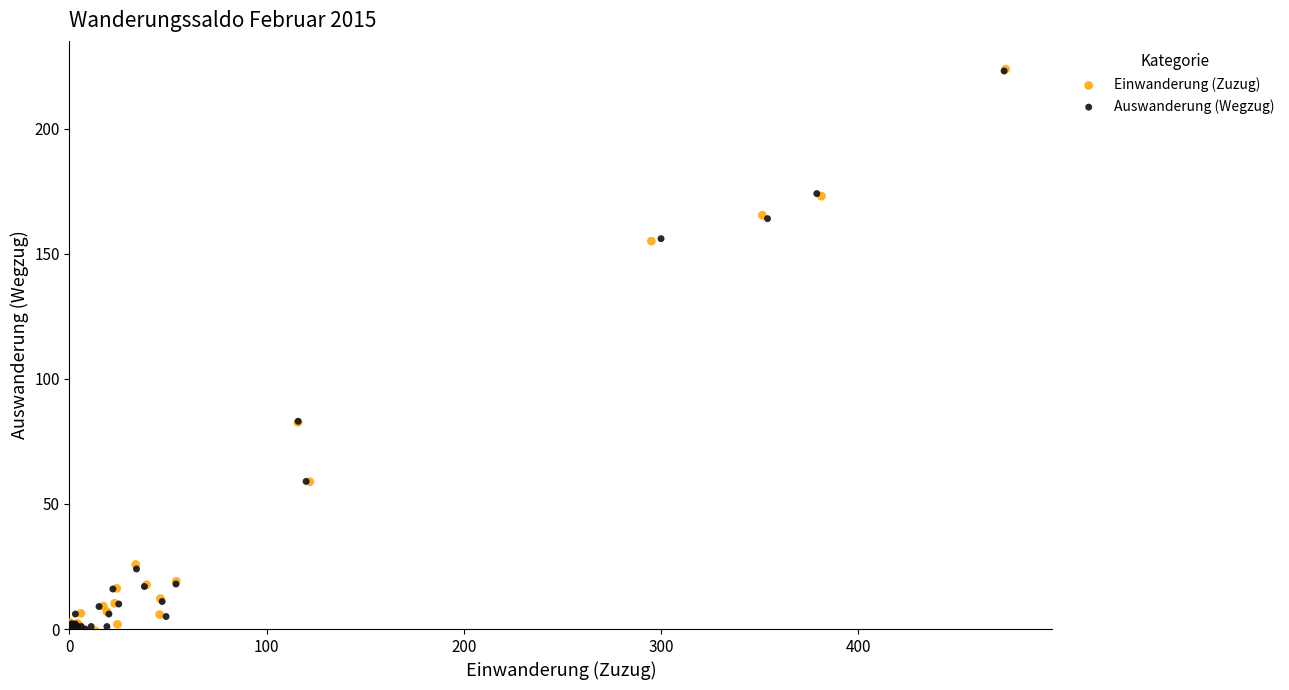

What are all the series names shown in the legend?

Einwanderung (Zuzug), Auswanderung (Wegzug)